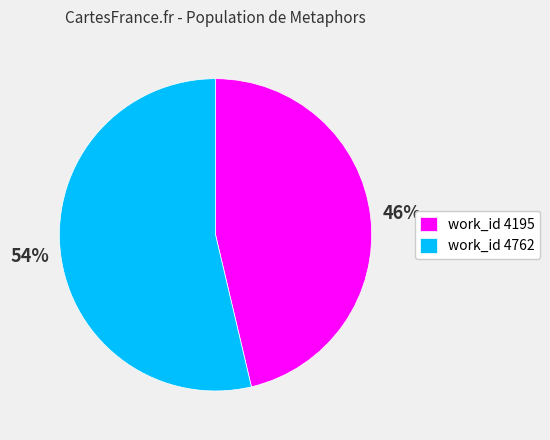

True or false: work_id 4762 accounts for 45% of the total.

False